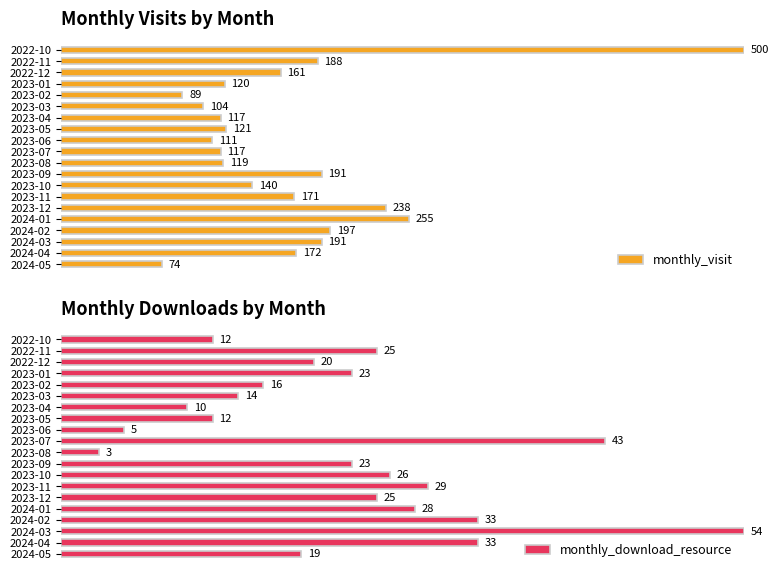

What are all the series names shown in the legend?

monthly_visit, monthly_download_resource